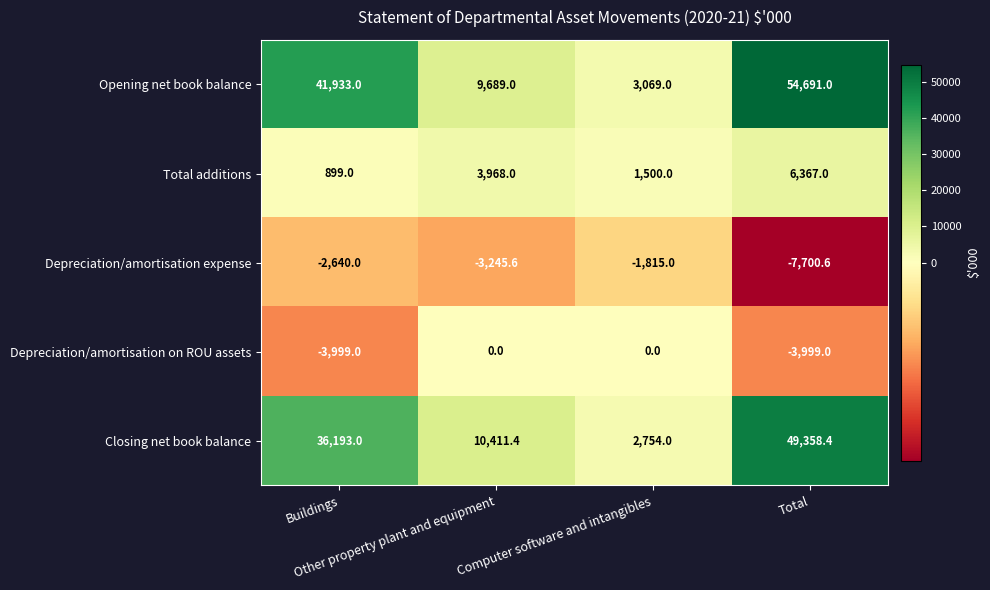

What is the minimum value shown in the chart?

-7700.6